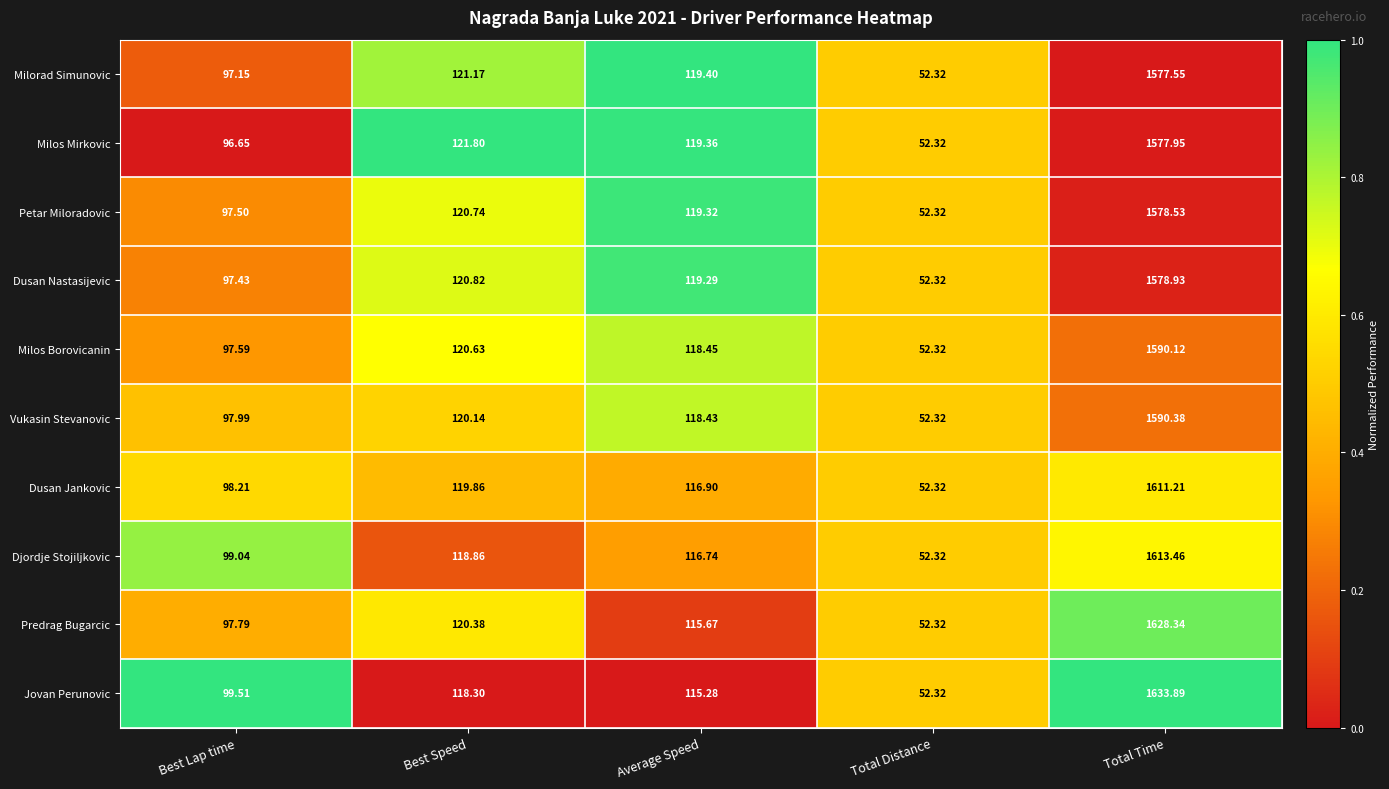

Rank the series at Best Lap time from lowest to highest value.

Milos Mirkovic, Milorad Simunovic, Dusan Nastasijevic, Petar Miloradovic, Milos Borovicanin, Predrag Bugarcic, Vukasin Stevanovic, Dusan Jankovic, Djordje Stojiljkovic, Jovan Perunovic